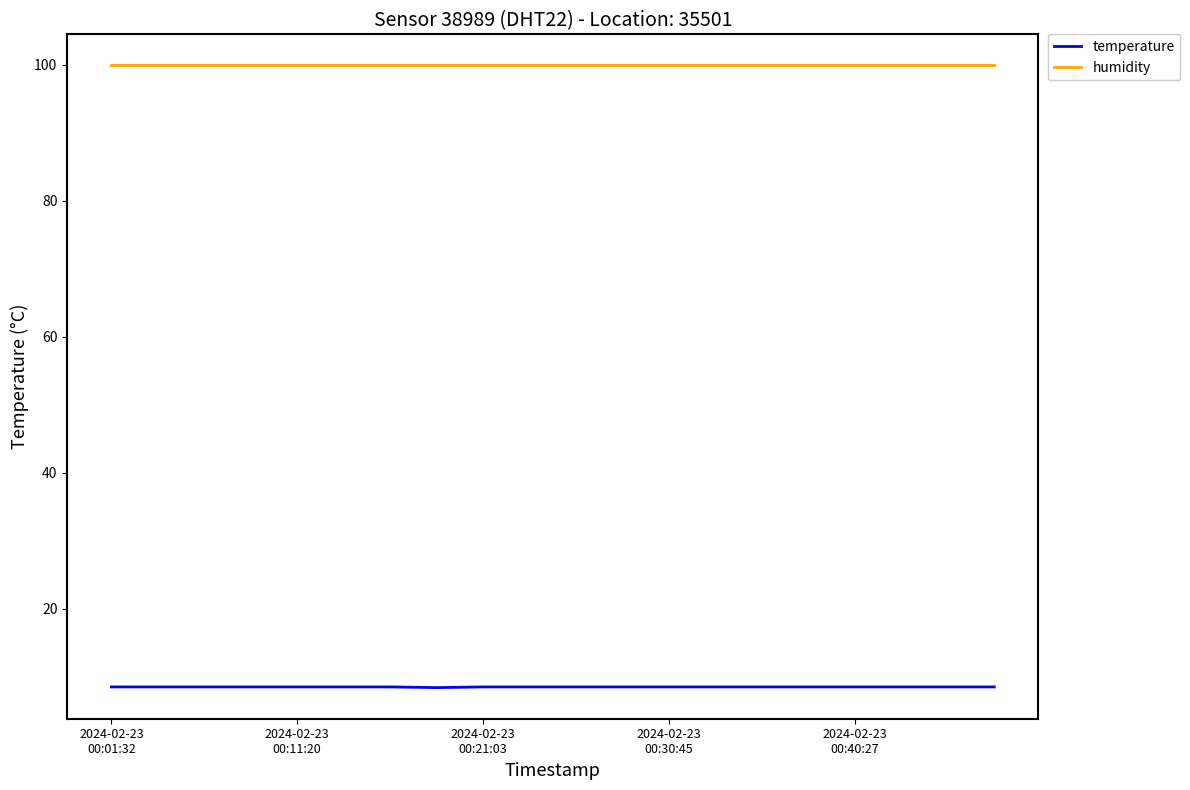

What is the highest value of the temperature series?

8.5